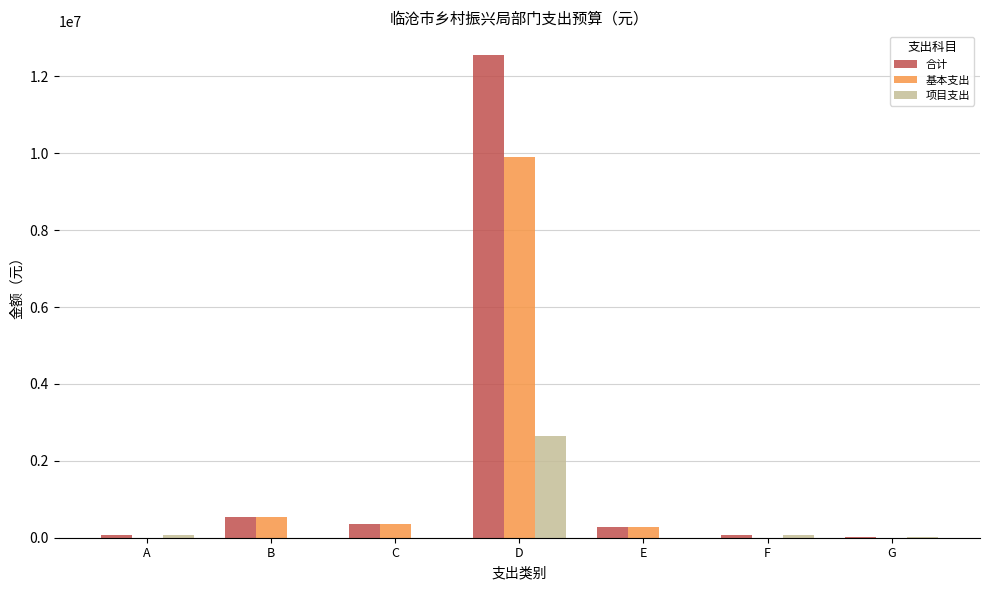

At which label does 合计 reach its peak?

D